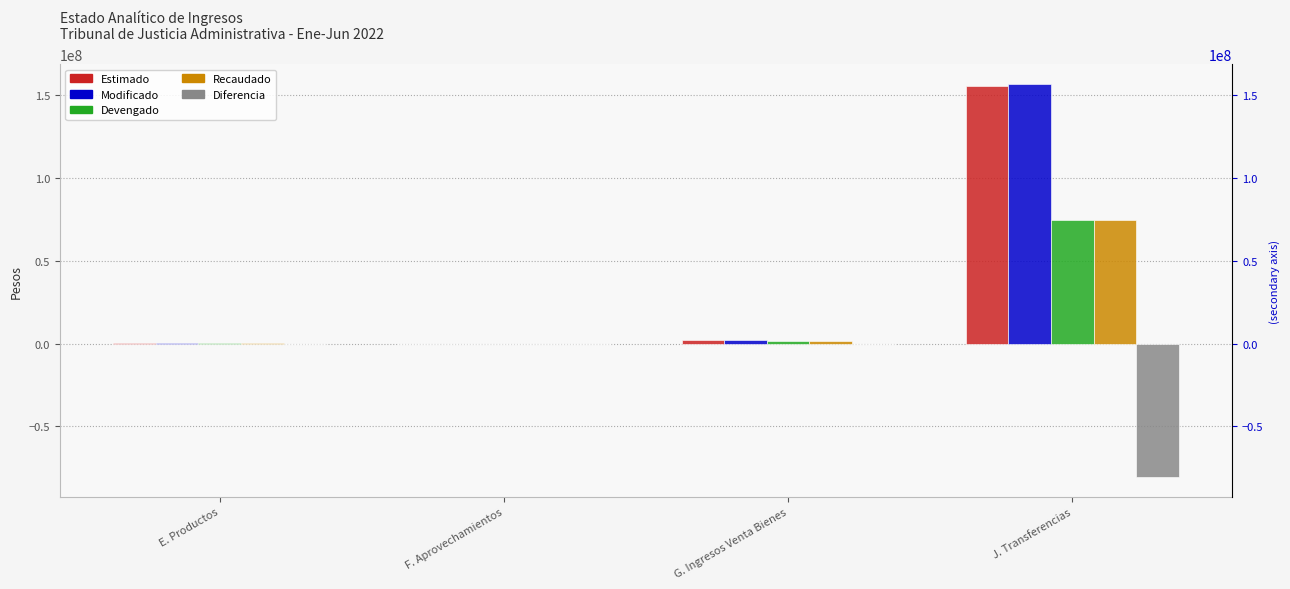

Is it true that Diferencia equals -122855570.6 at J. Transferencias?

False